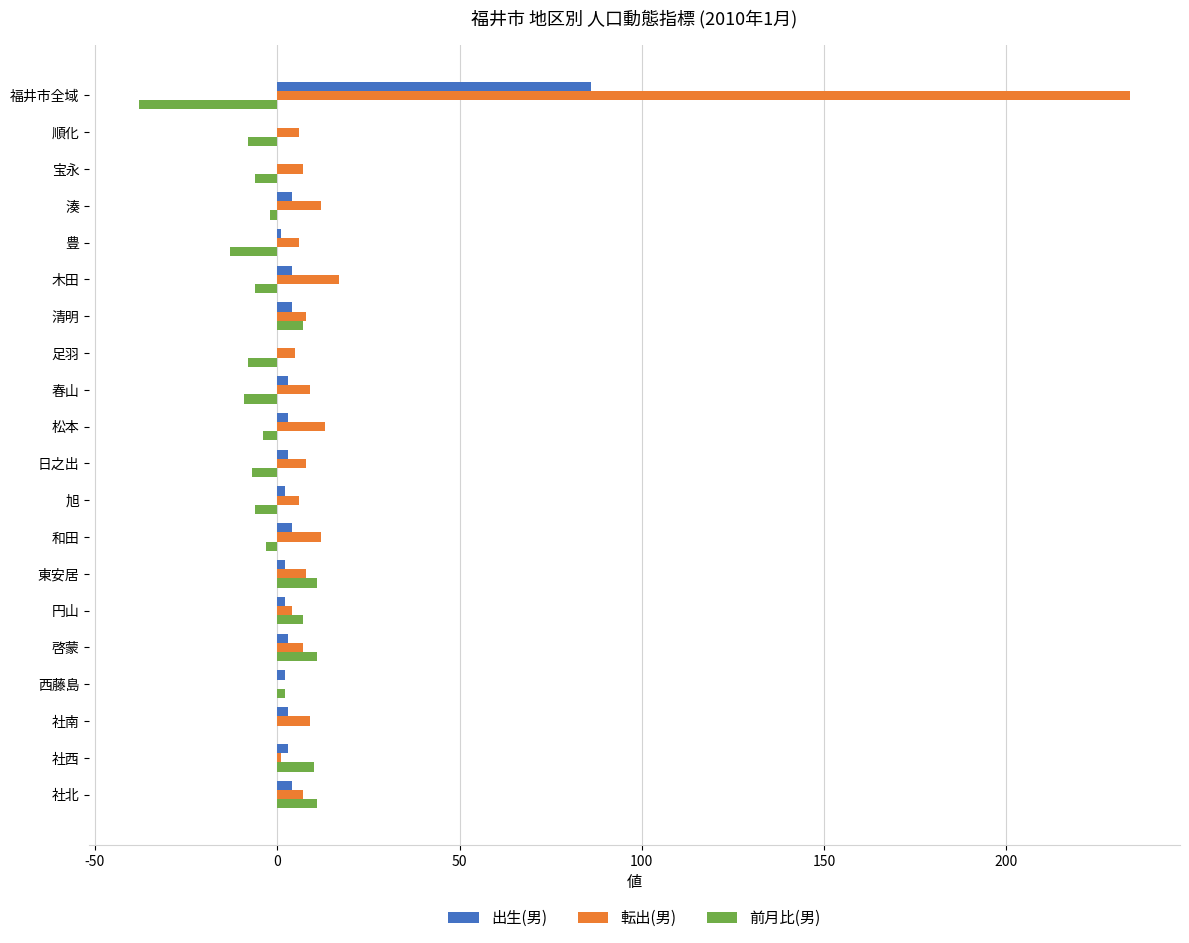

The value of 転出(男) at 和田 is 12. True or false?

True